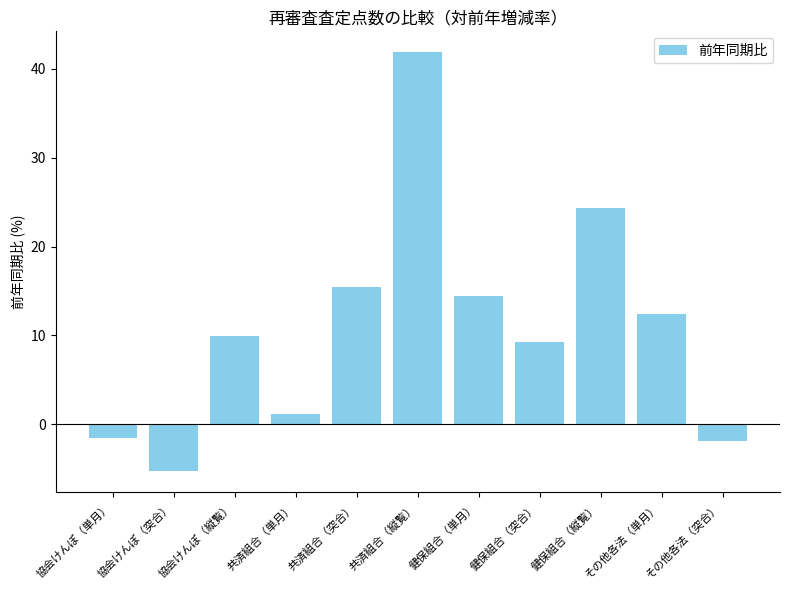

Approximately how many times larger is the value at 共済組合（縦覧） compared to 健保組合（縦覧）?

1.7